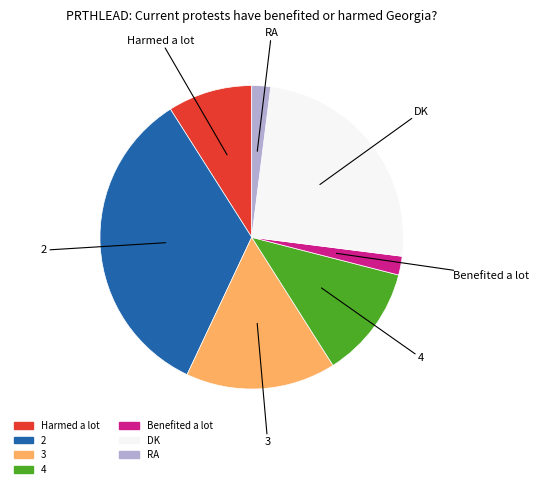

Is the sum of 2 and Harmed a lot greater than half?

No